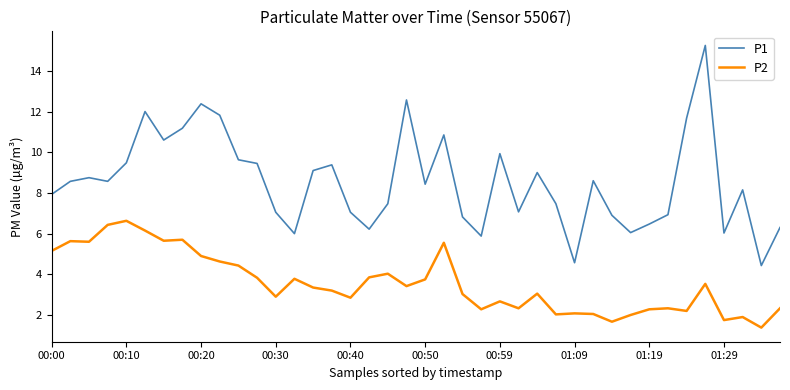

What is the maximum value for P2?

6.6